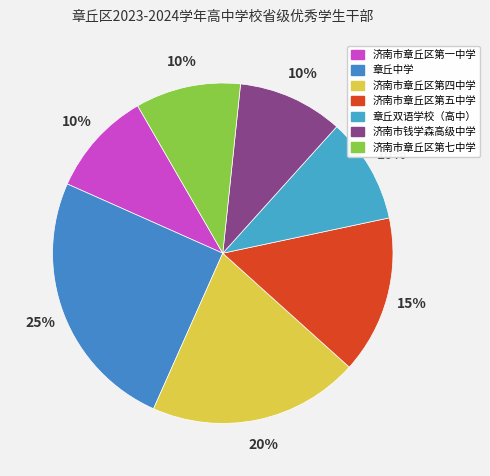

To the nearest percent, what is the difference between the largest and smallest slice percentages?

15%